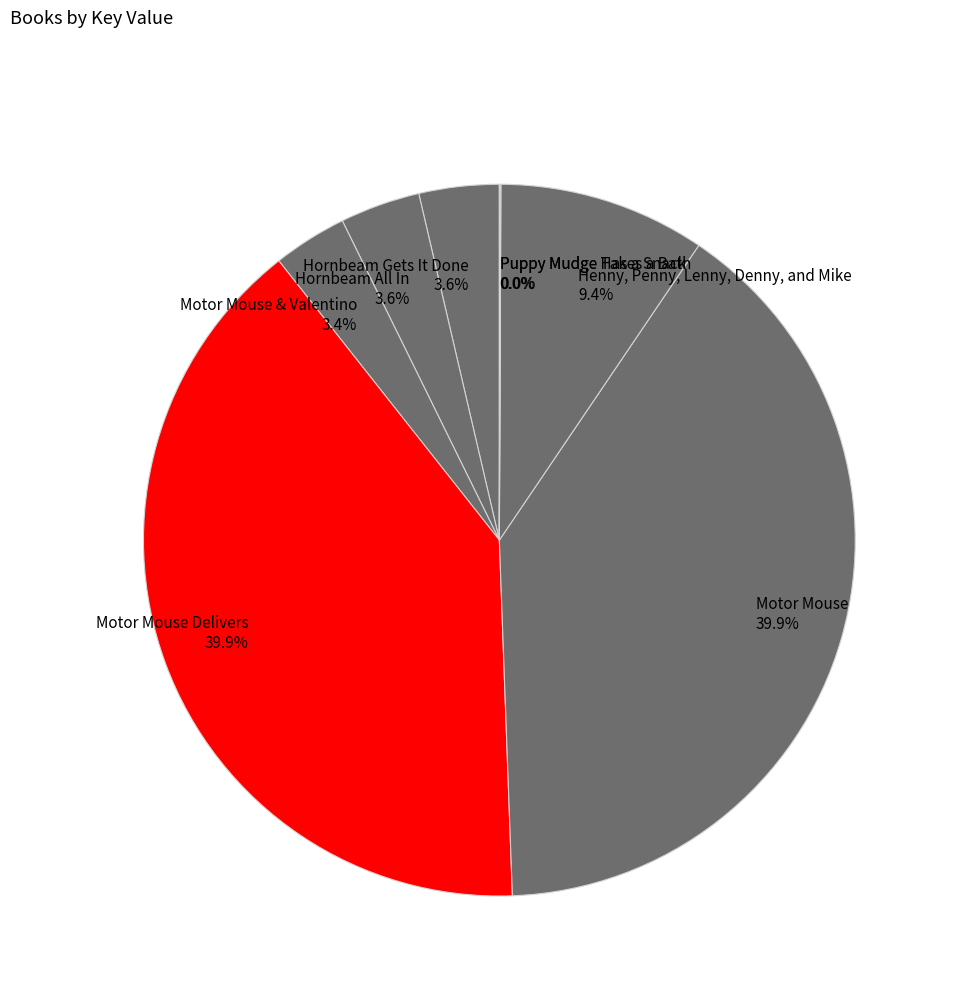

Is the sum of Motor Mouse Delivers and Motor Mouse greater than half?

Yes